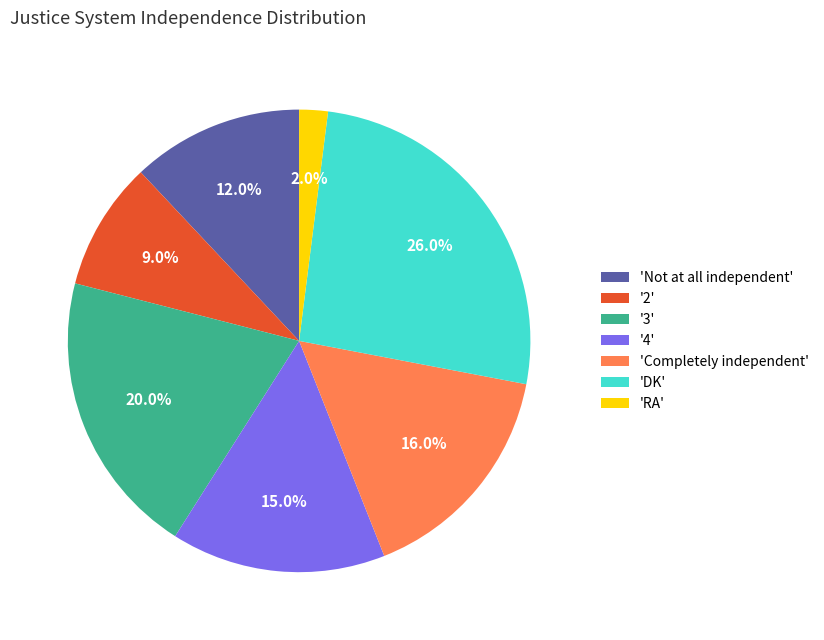

What is the ratio of the value at 'Completely independent' to the value at 'RA'?

8.0